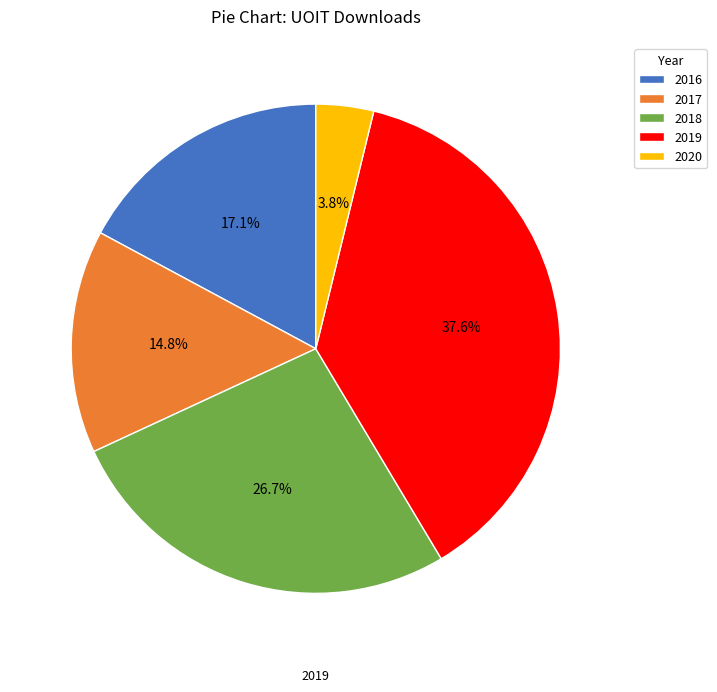

Do 2016 and 2018 together represent more than half of the pie?

No